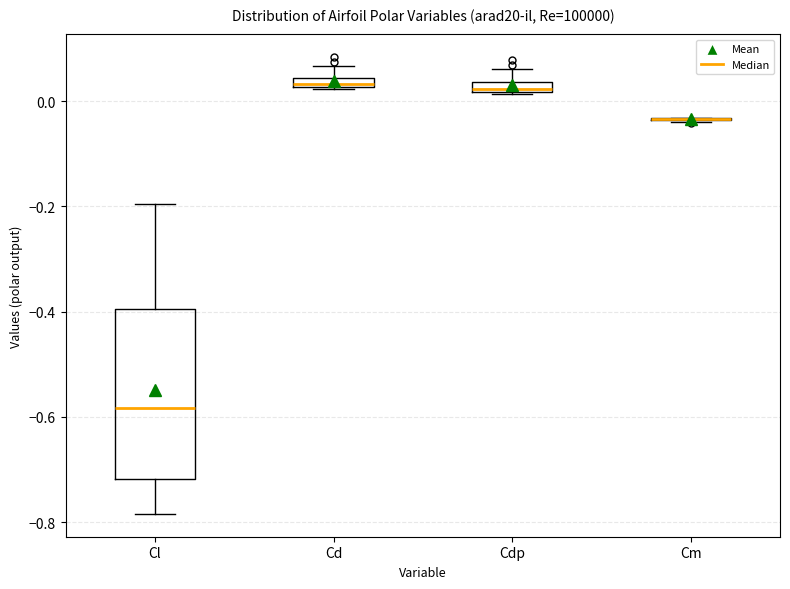

Comparing the boxes themselves (not the whiskers), which one is the tallest?

Cl